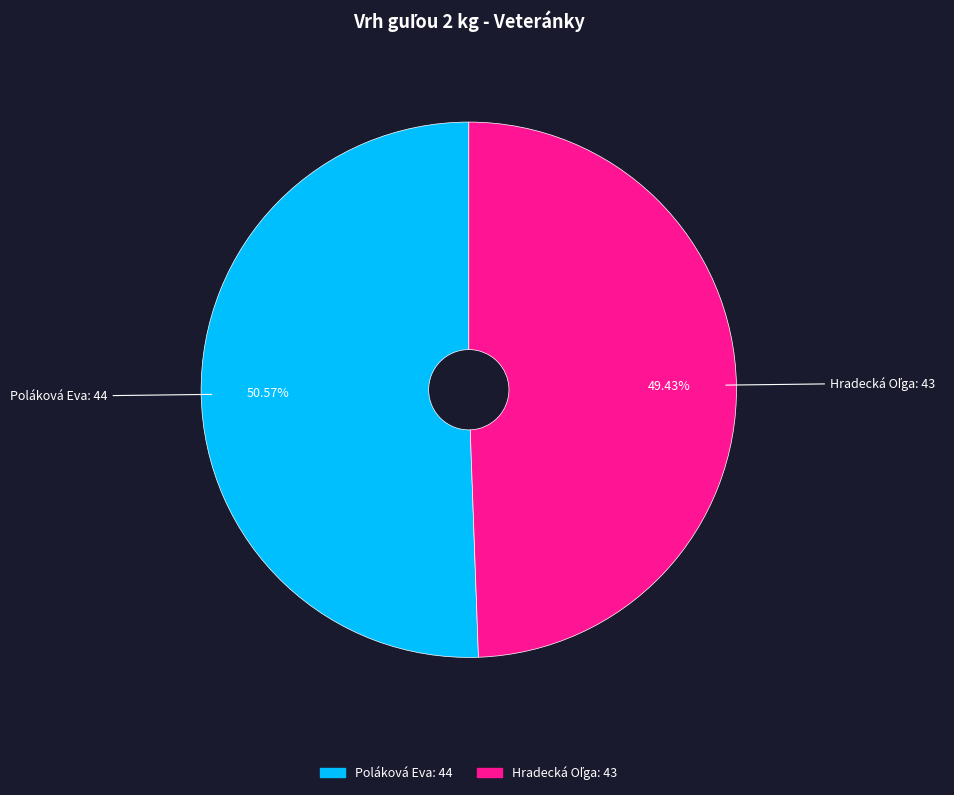

What is the majority slice?

Poláková Eva